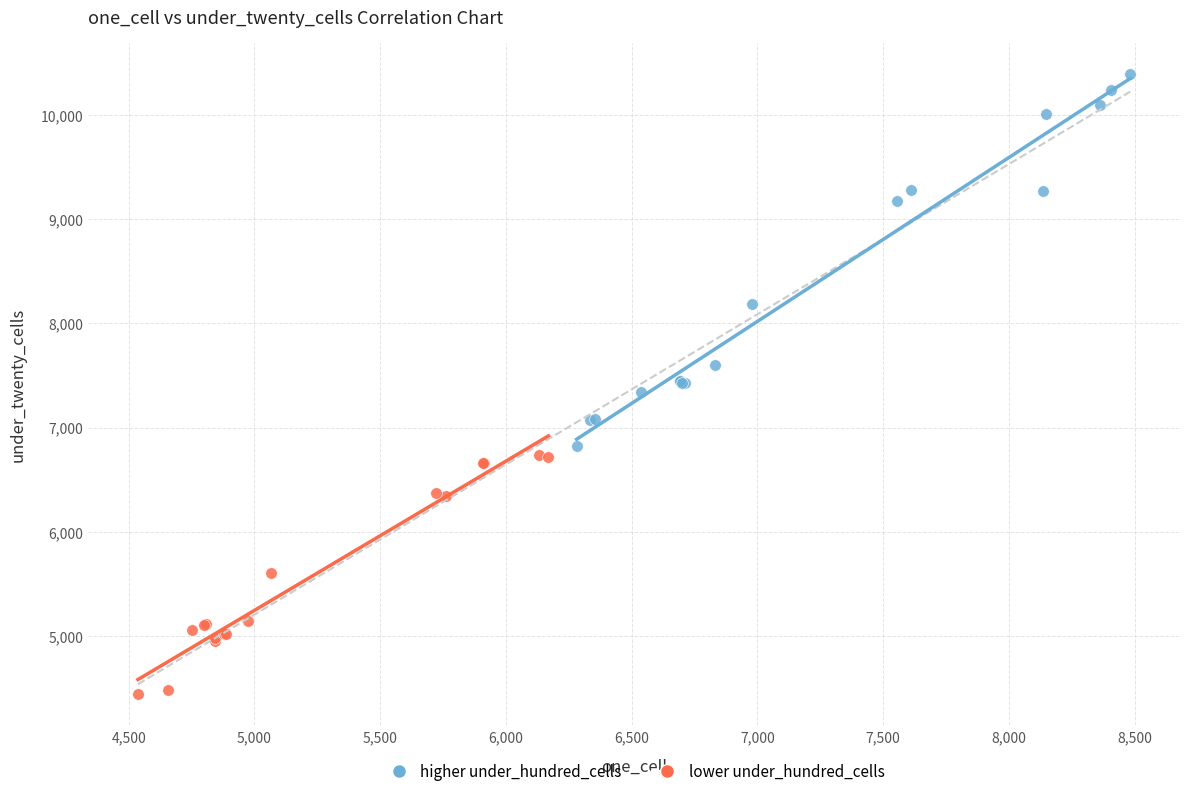

Which series contains the lowest Y value?

lower under_hundred_cells